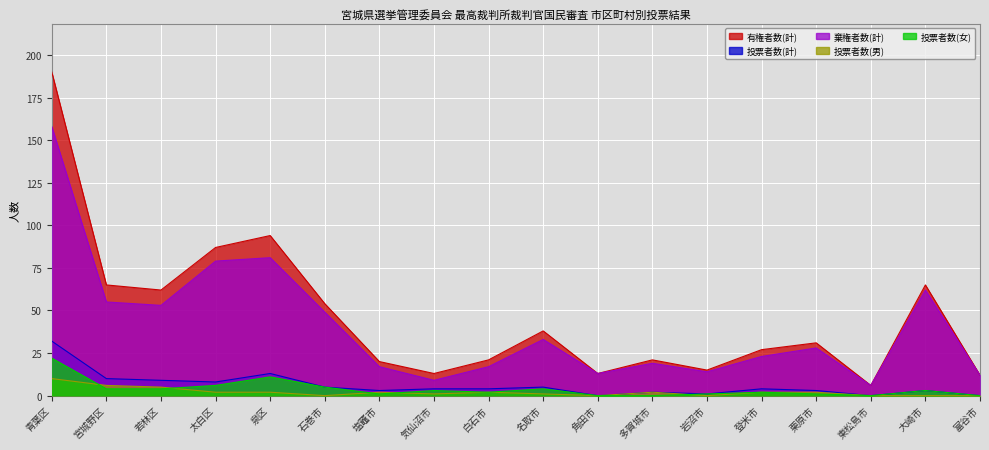

How many values in 投票者数(女) are above zero?

14